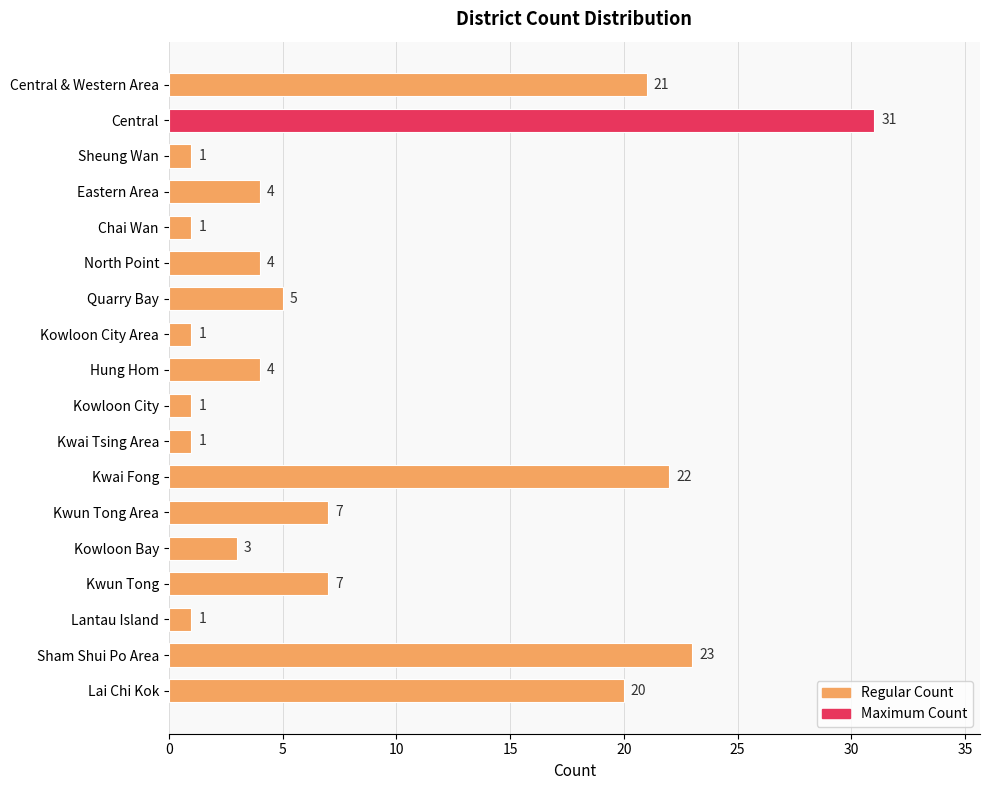

What is the ratio of the value at Quarry Bay to the value at Hung Hom?

1.2